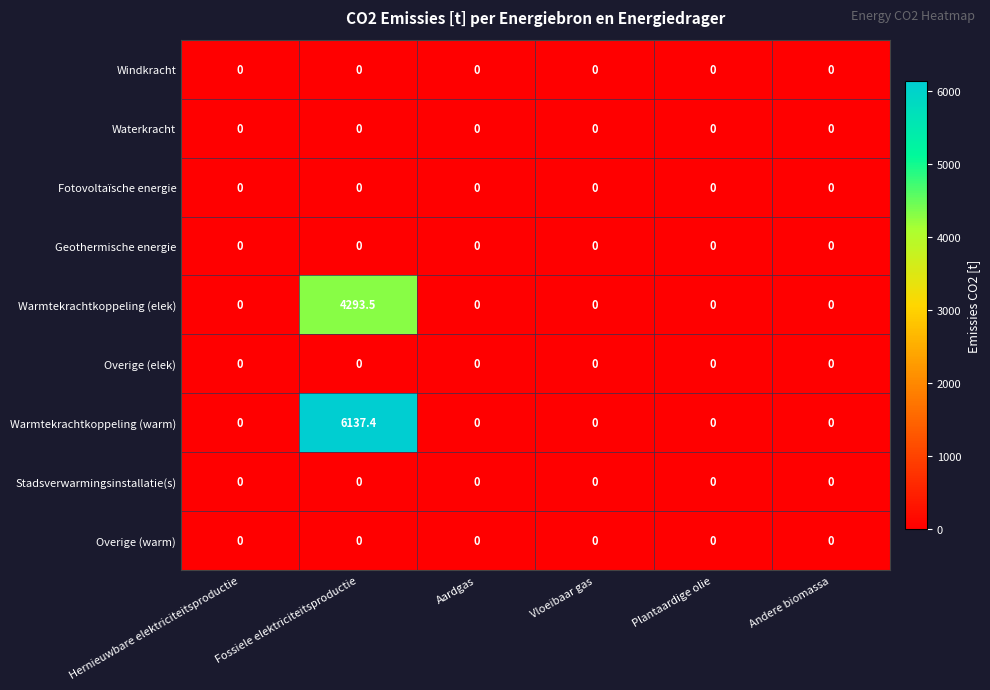

What is the difference between the maximum and second lowest values in the Warmtekrachtkoppeling (elek) series?

4293.5